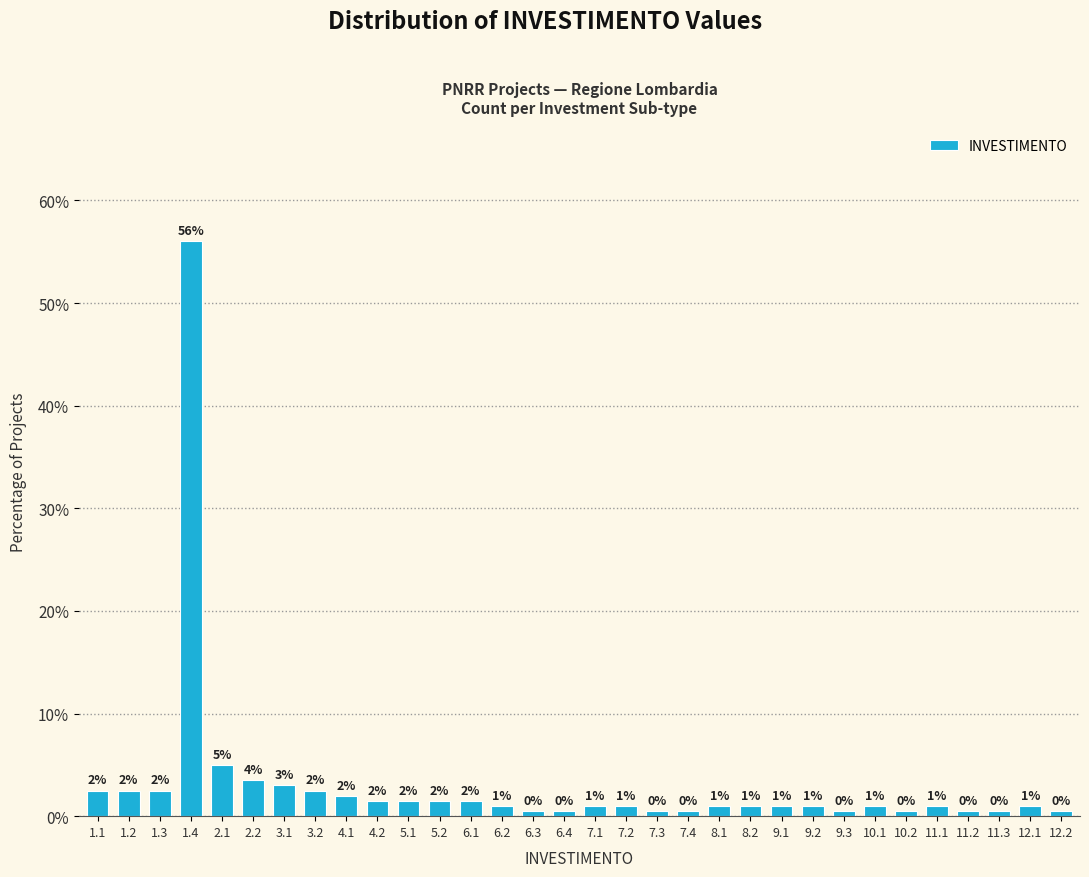

The chart shows a value of 3.0 at 3.1. True or false?

True